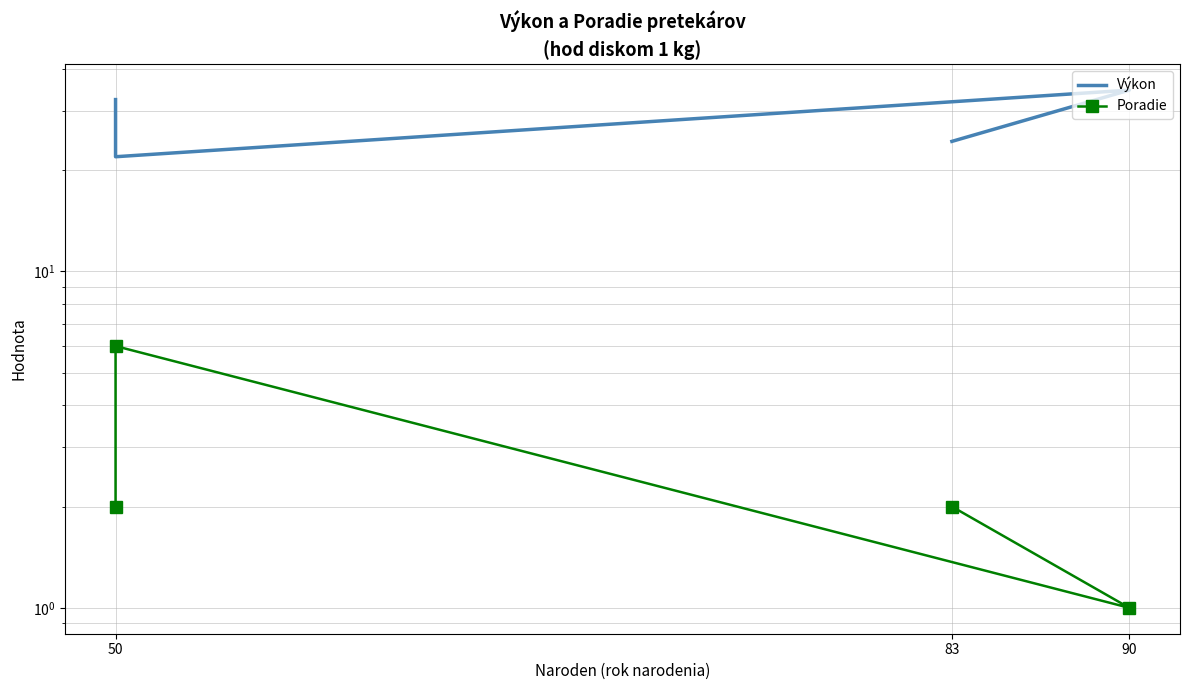

At which label does Poradie reach its minimum?

90